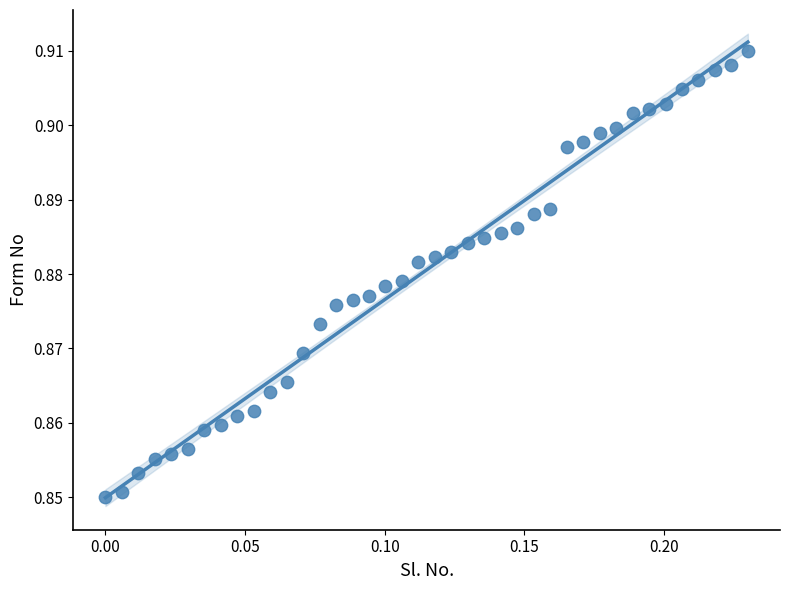

How many data points are displayed?

40